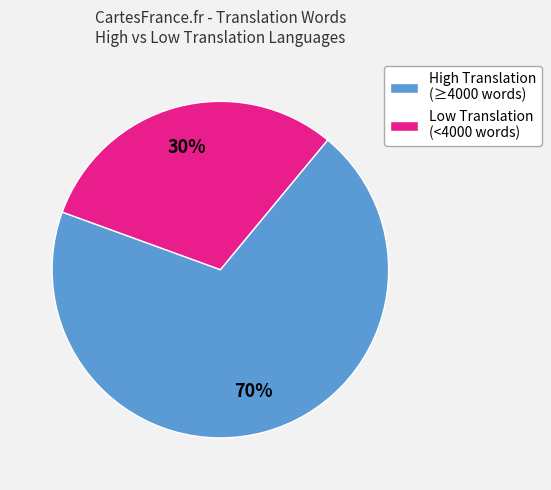

To the nearest percent, what portion does High Translation (≥4000 words) represent?

70%